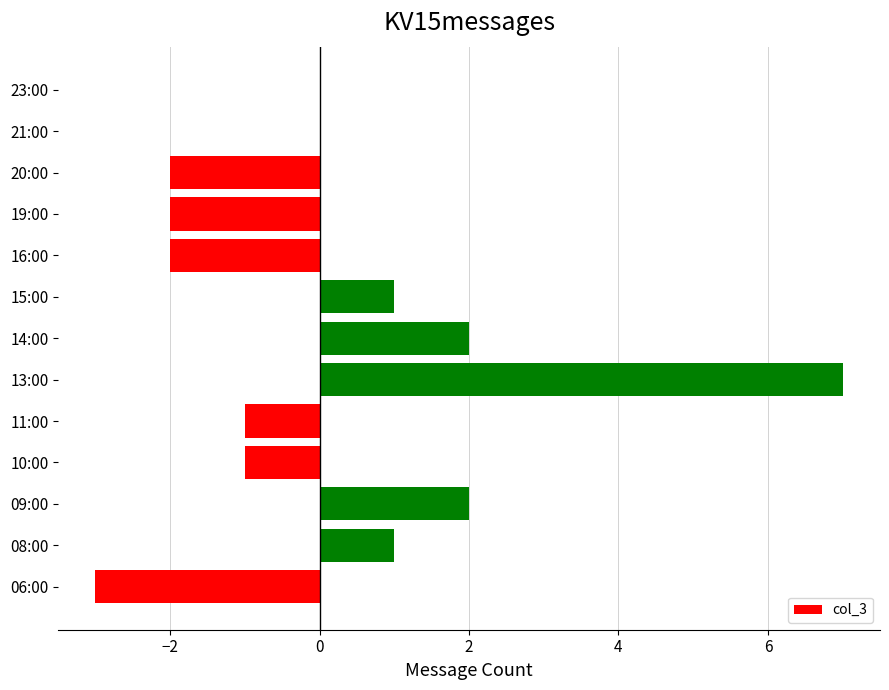

The chart shows a value of 1 at 14:00. True or false?

False